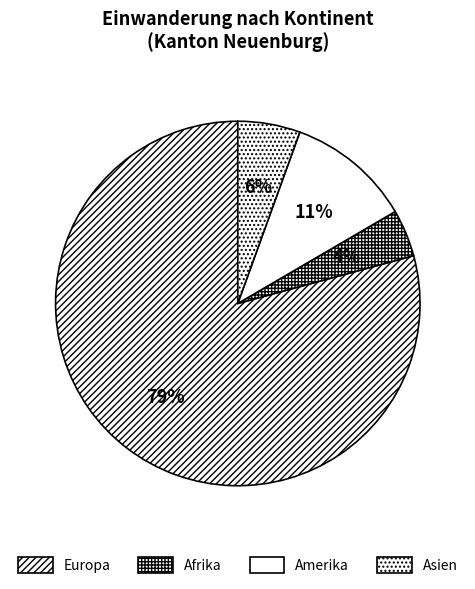

What is the largest slice in the pie chart?

Europa